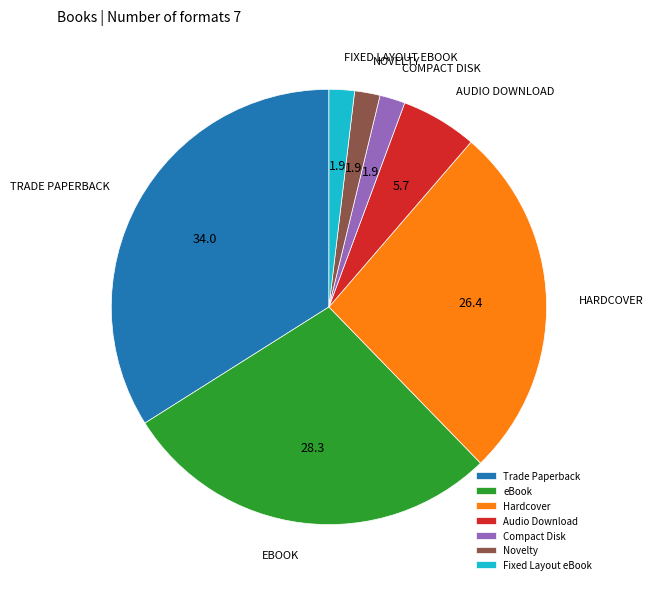

How many slices are in this pie chart?

7